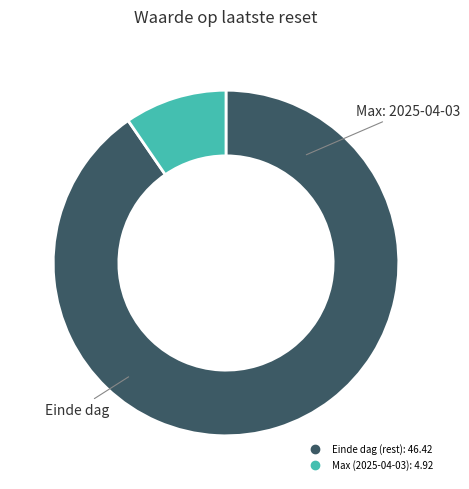

Is there a majority slice in this chart?

Yes